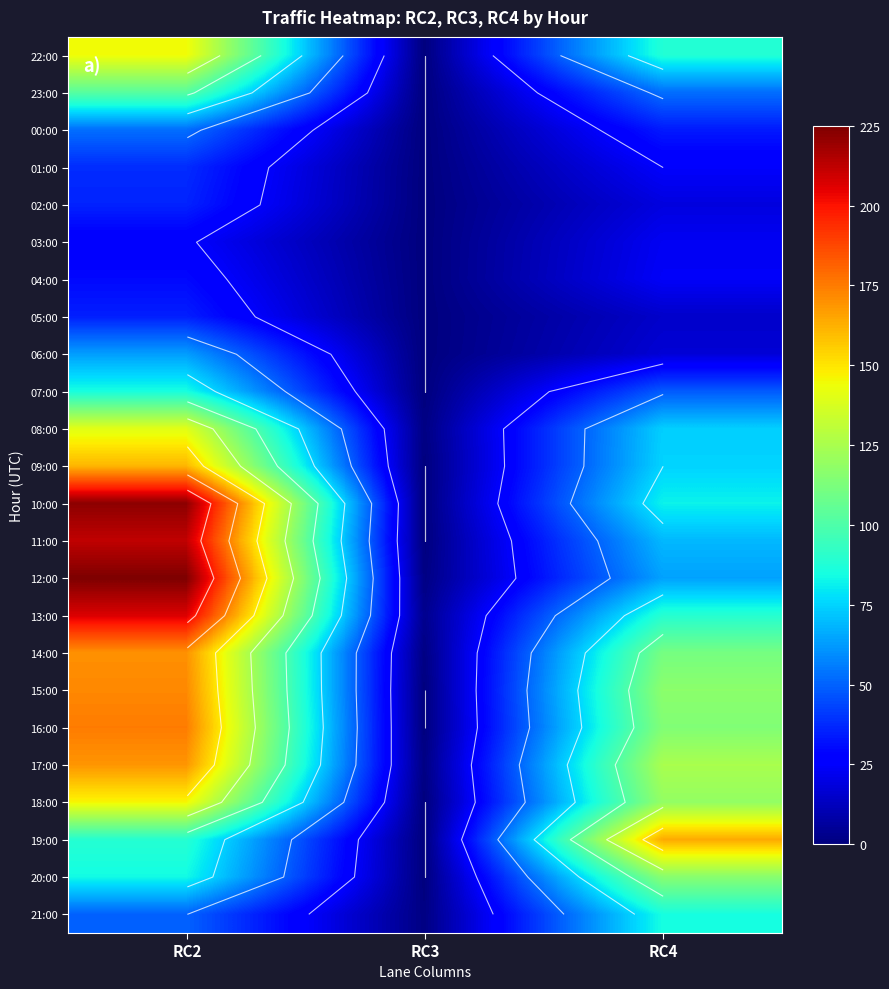

What is the average value of the 06:00 series?

27